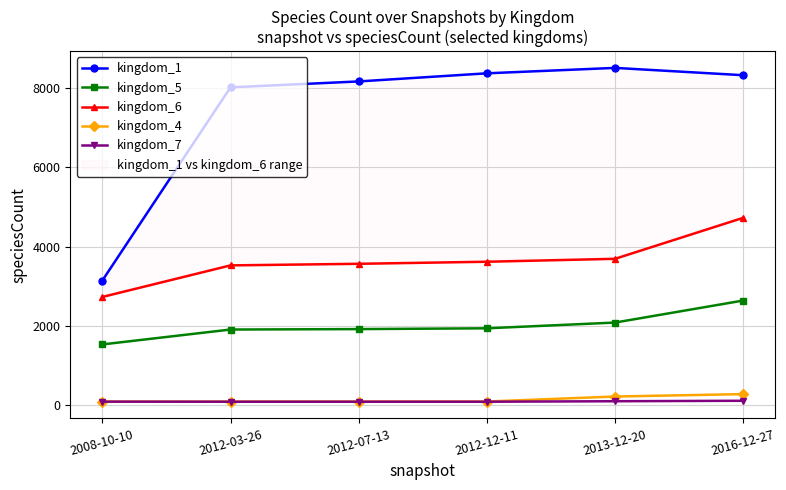

What is the label of the 2nd point from the right?

2013-12-20